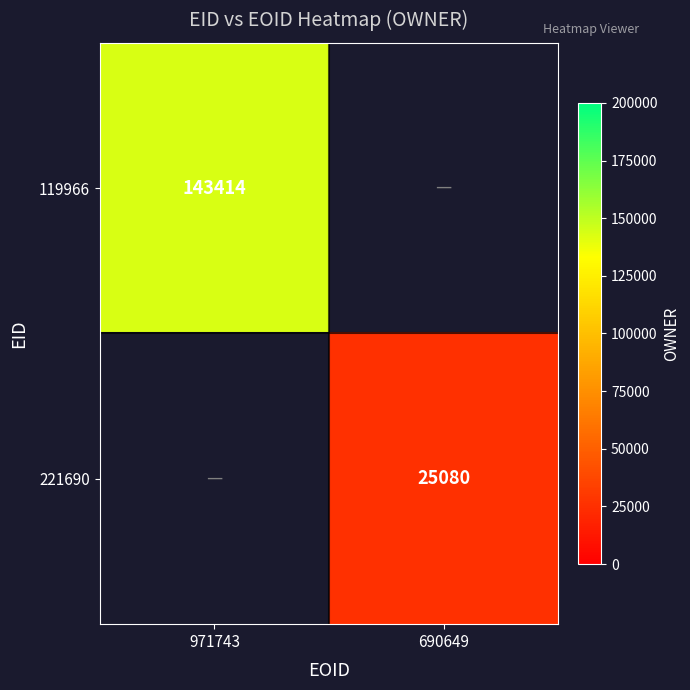

Is the value of 221690 at 690649 greater than the value of 119966 at 971743?

No